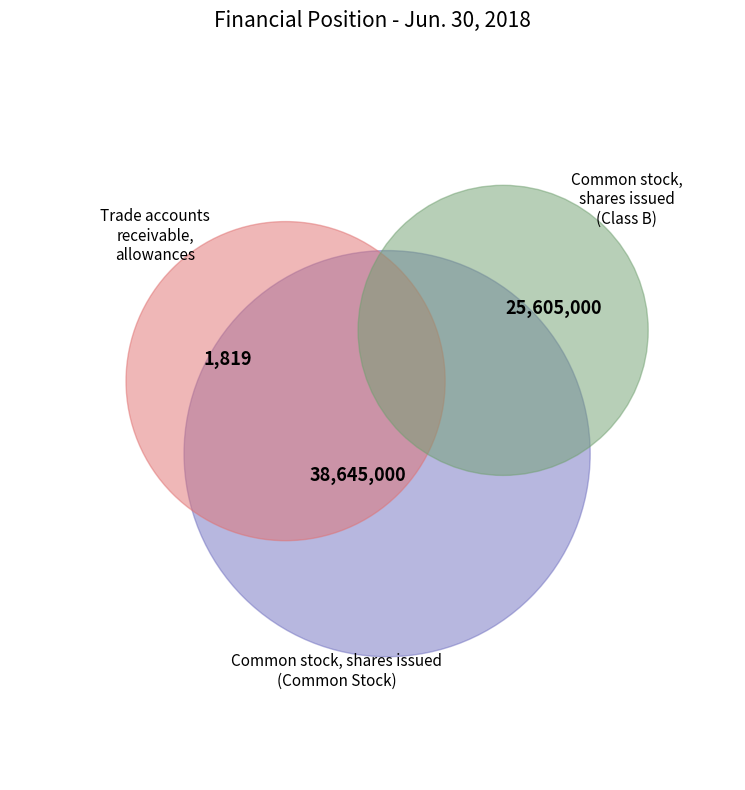

Combined, do Common stock, shares issued (Class B) and Common stock, shares issued (Common) account for over 50%?

Yes